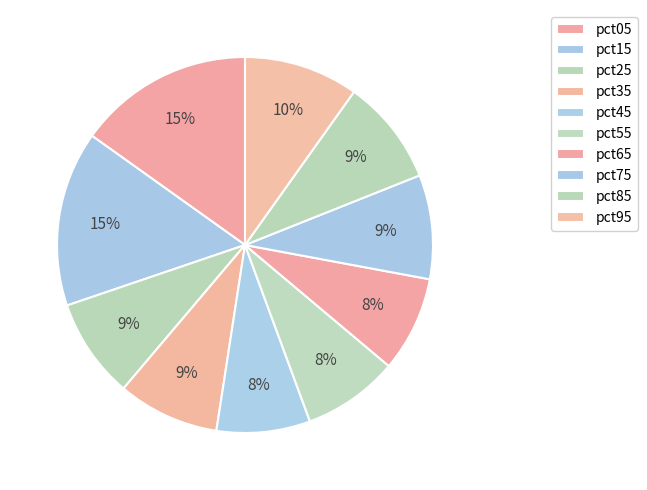

How many segments does this pie chart have?

10